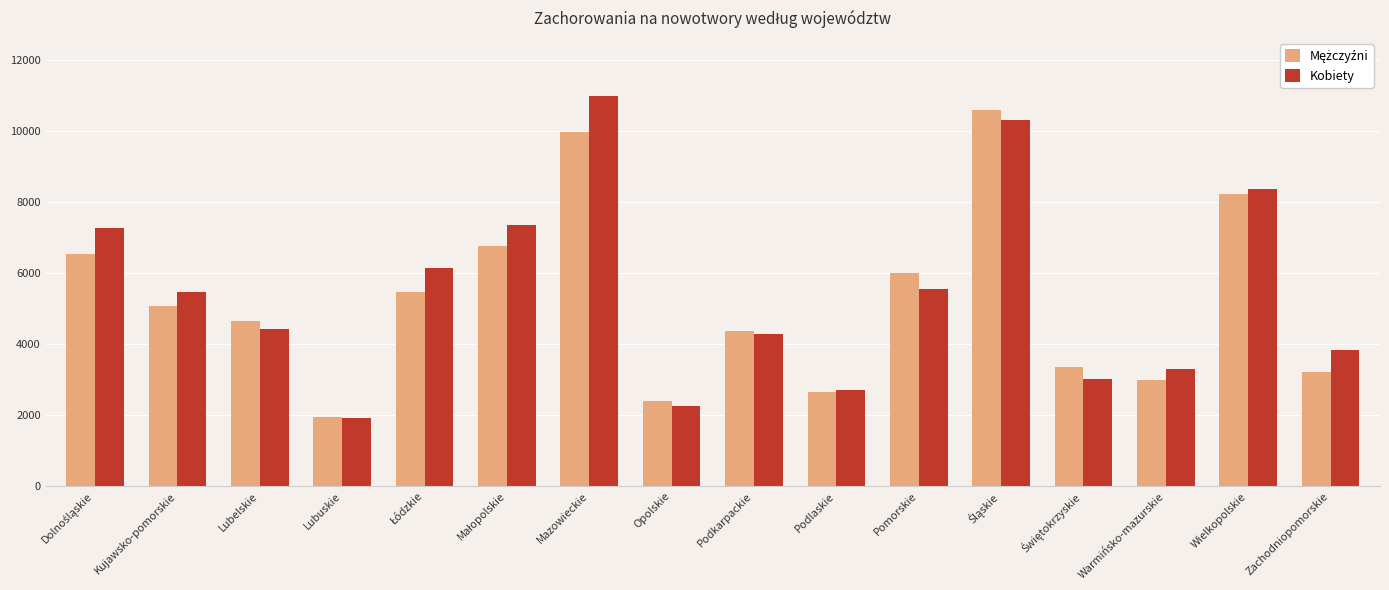

What is the approximate value of Kobiety at Kujawsko-pomorskie?

5468